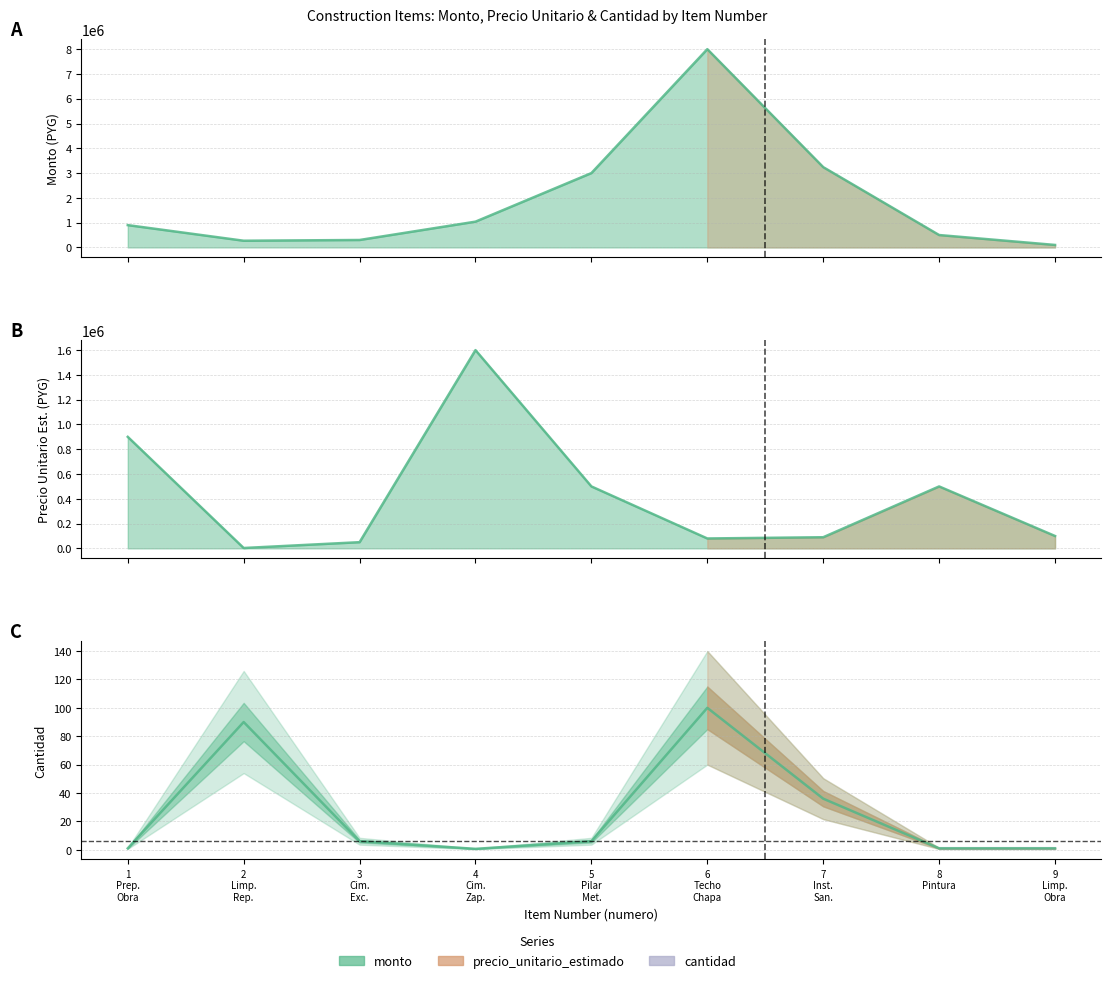

What is the sum of the precio_unitario_estimado values at 4 Cim. Zap. and 2 Limp. Rep.?

1603000.0